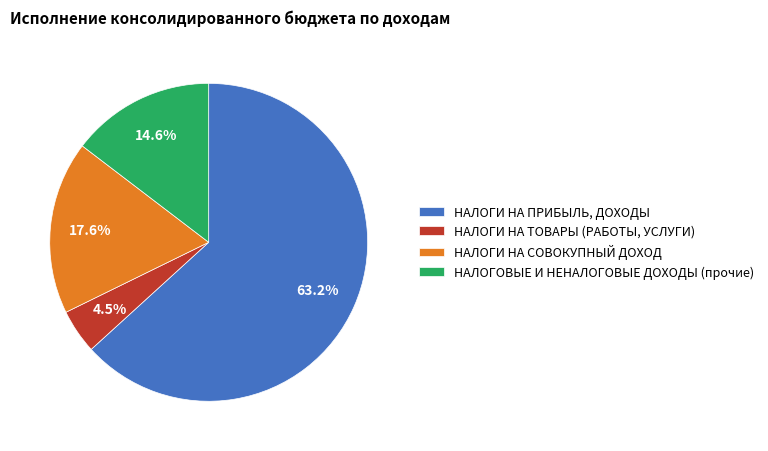

Is it true that НАЛОГОВЫЕ И НЕНАЛОГОВЫЕ ДОХОДЫ (прочие) is 25% of the pie?

False